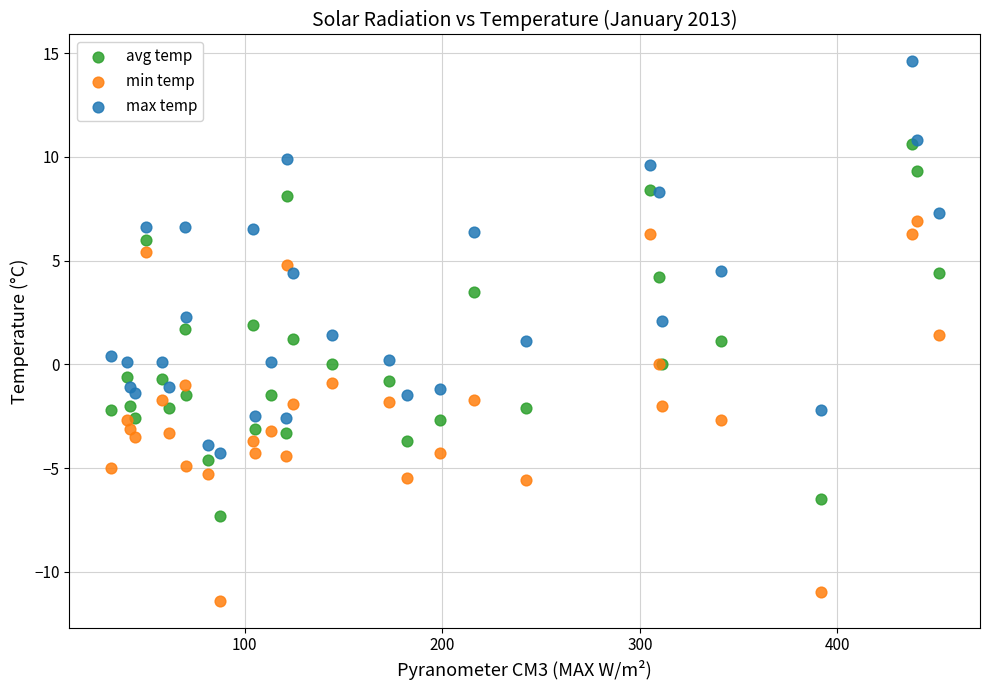

What are all the series names shown in the legend?

avg temp, min temp, max temp